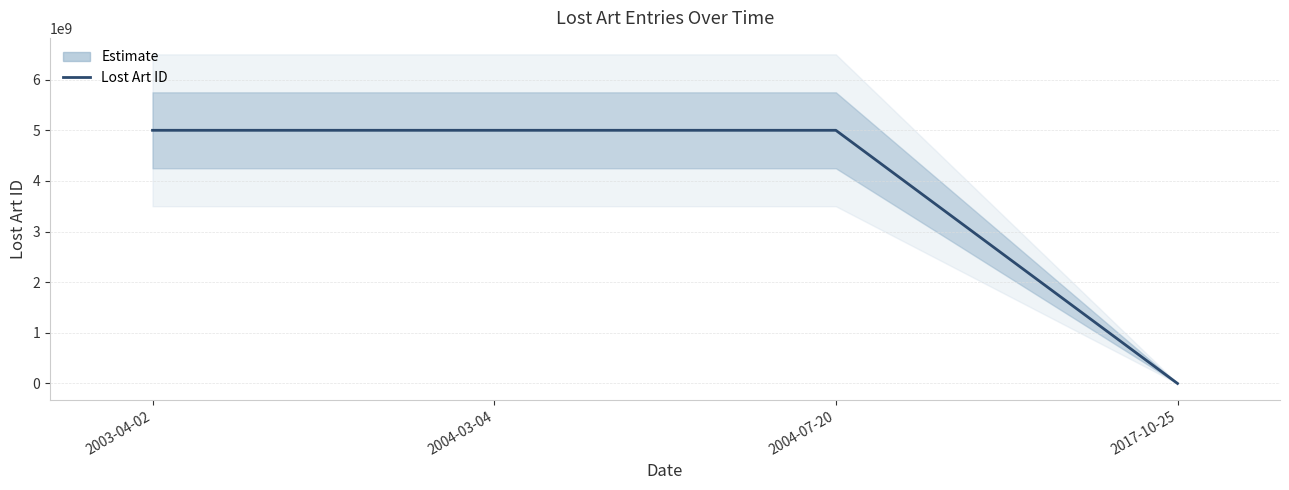

True or false: the data has more than 1 interior local peaks.

False